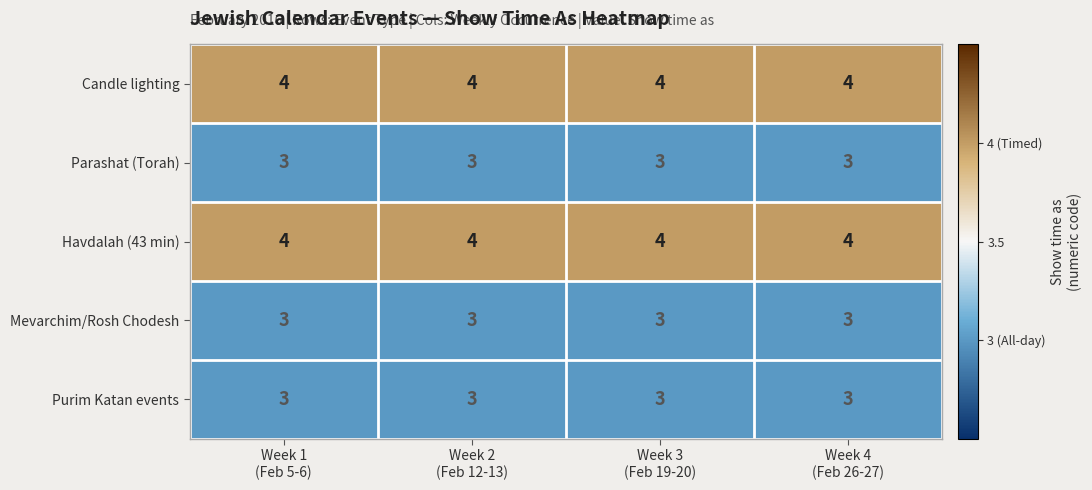

What is the smallest value displayed?

3